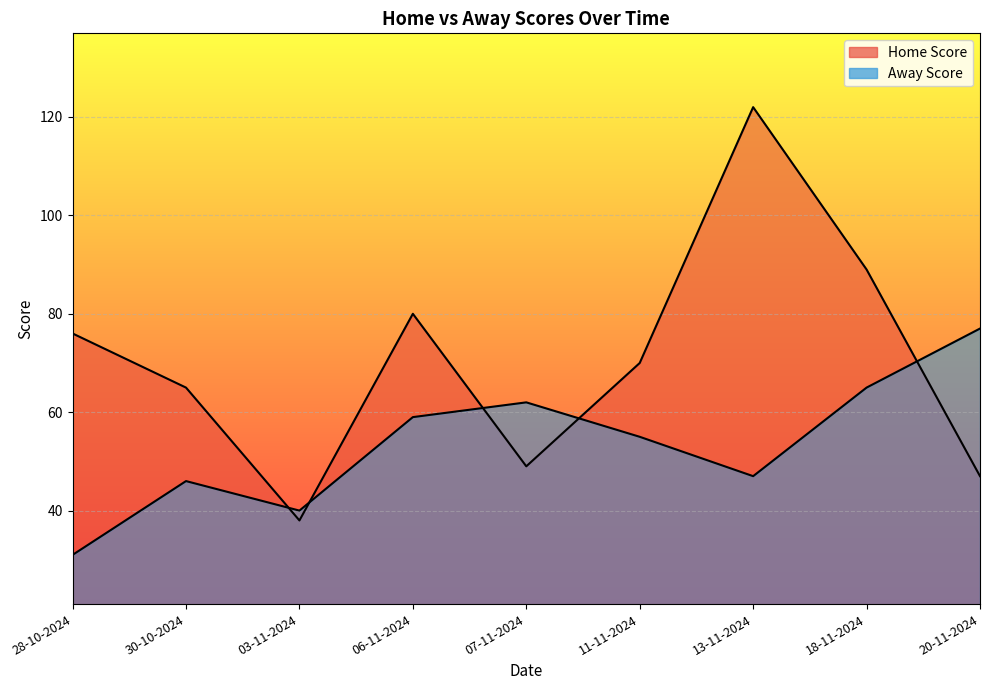

What is the value of the Away Score point at the 8th from the left?

65